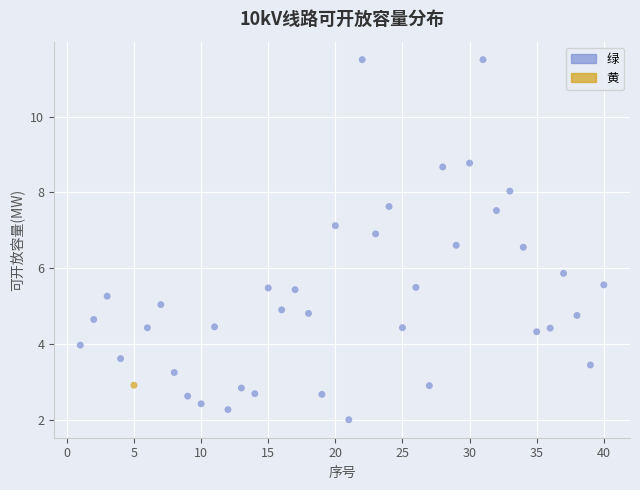

What are all the series names shown in the legend?

绿, 黄